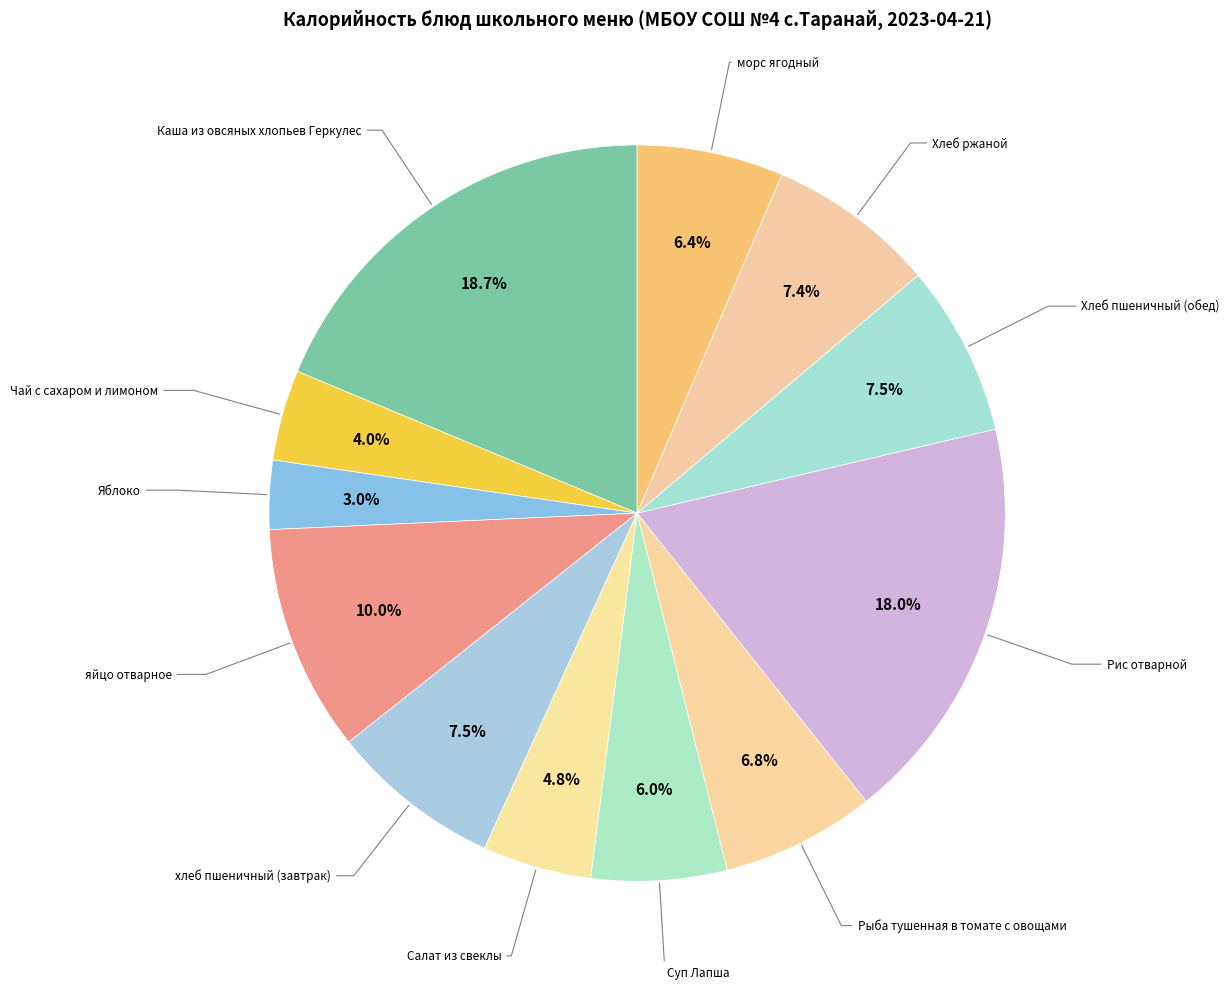

How many slices are in this pie chart?

12